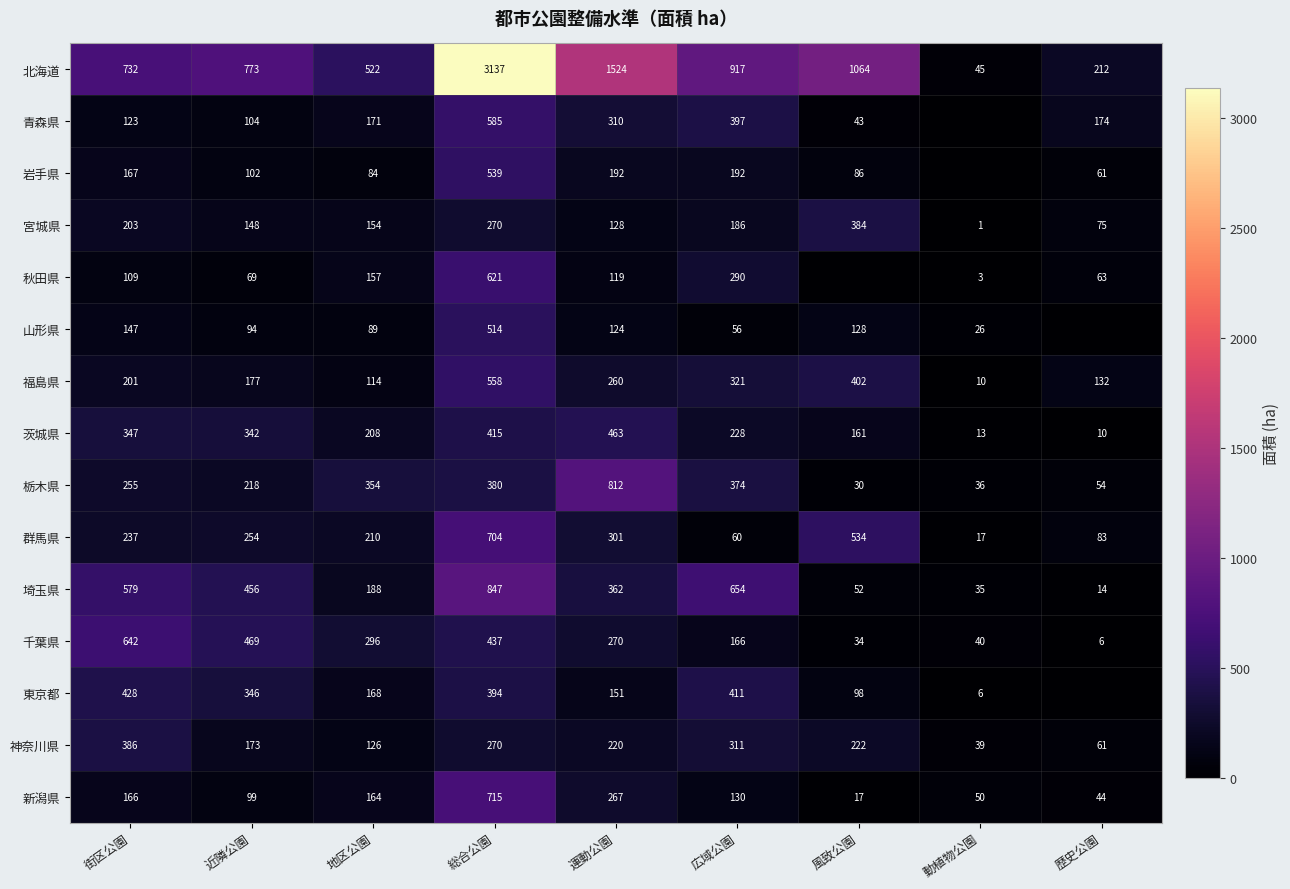

Is the value of 埼玉県 at 動植物公園 greater than the value of 福島県 at 近隣公園?

No